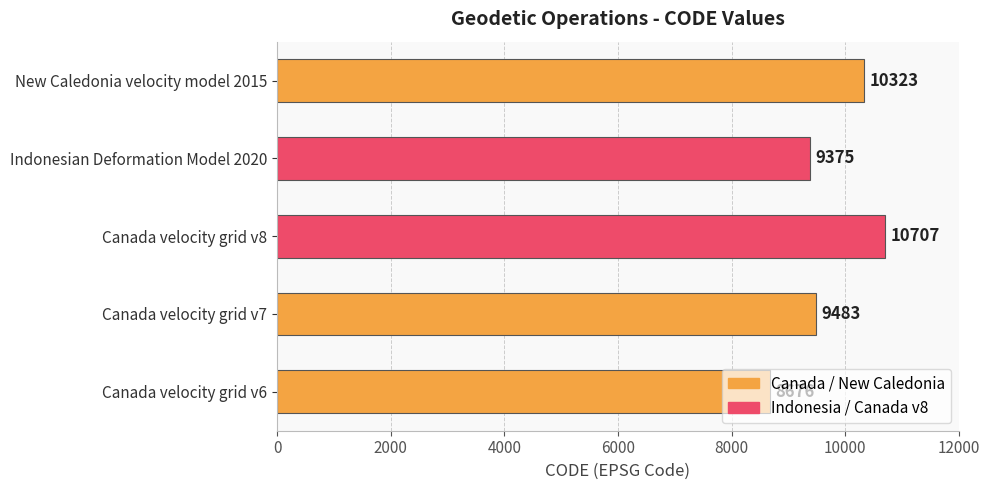

How many bars are there in total?

5